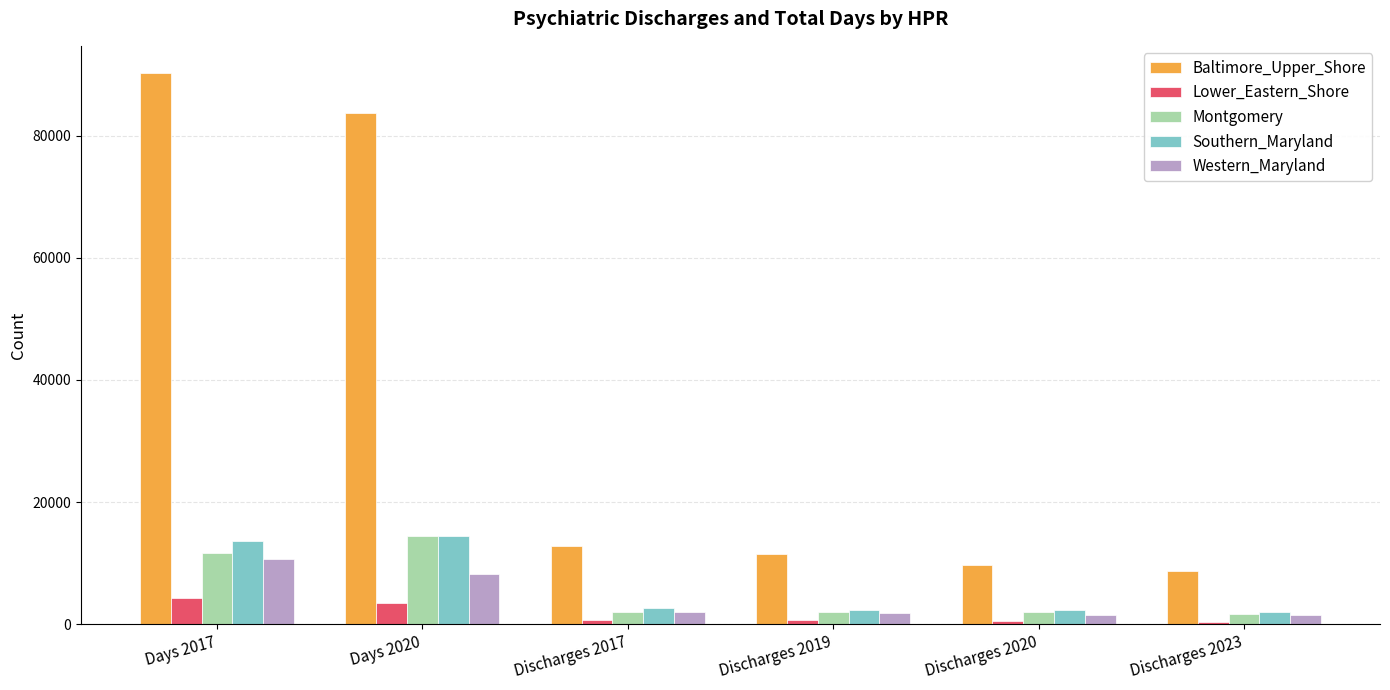

What is the sum of the Baltimore_Upper_Shore values at Days 2017 and Discharges 2020?

99926